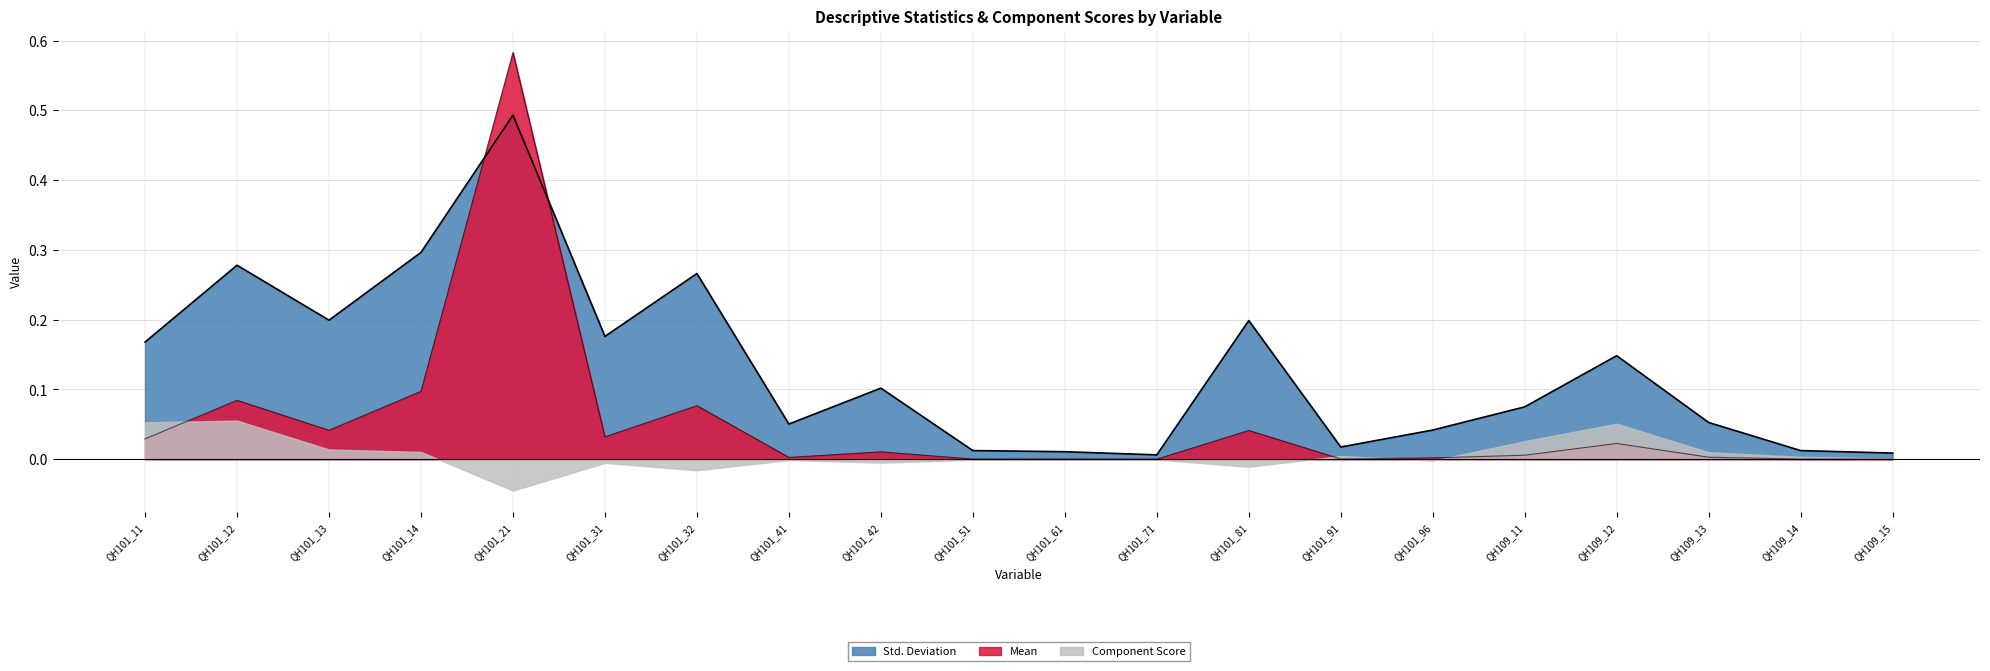

What is the label of the 13th point from the left?

QH101_81